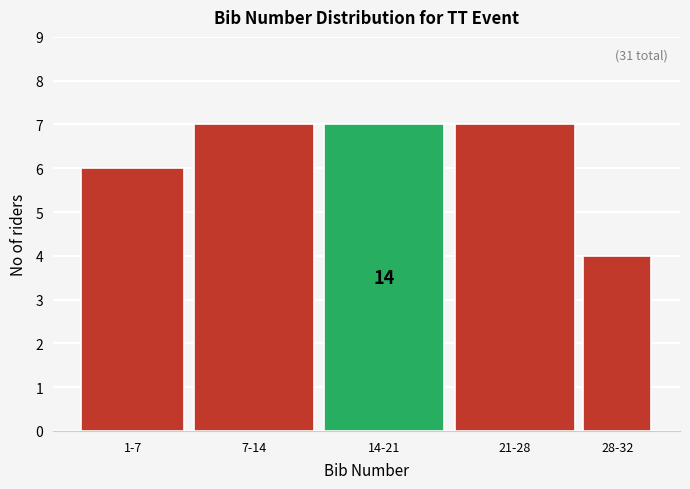

Reading left to right, transcribe all the data shown in this chart.

6	7	7	7	4